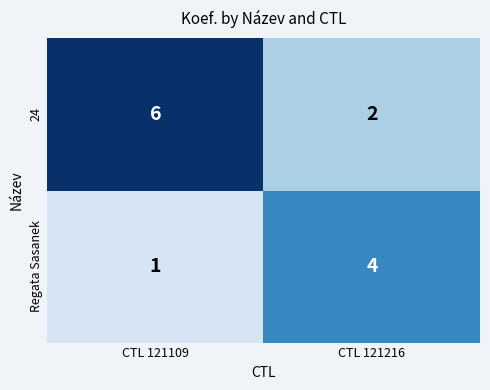

What is the difference between the Regata Sasanek values at CTL 121216 and CTL 121109?

3